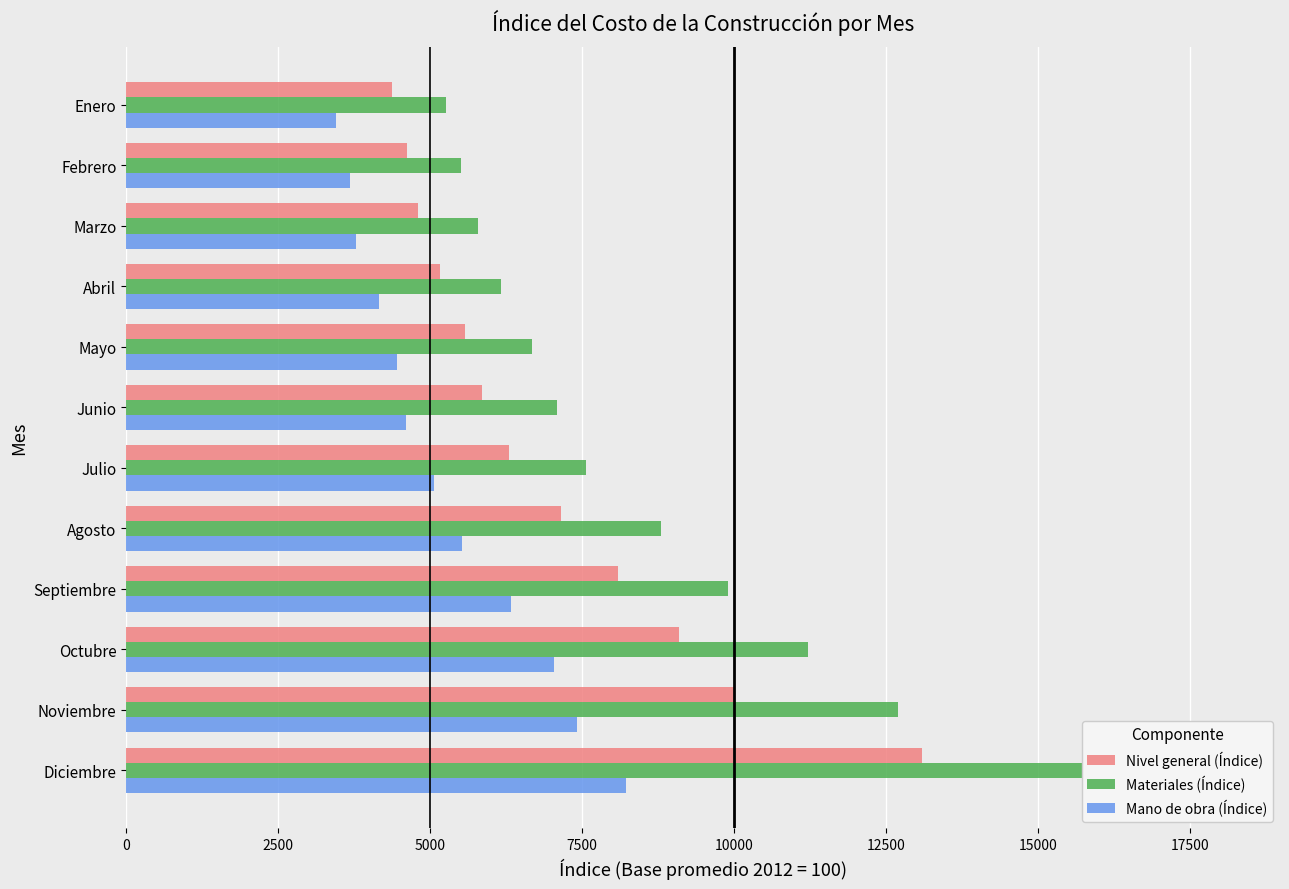

List the series in order of their overall mean, highest first.

Materiales (Índice), Nivel general (Índice), Mano de obra (Índice)